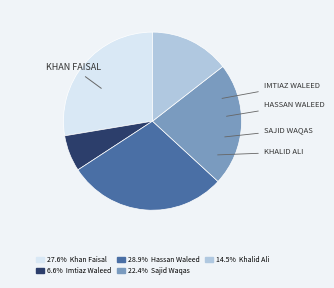

Does any single category account for the majority?

No